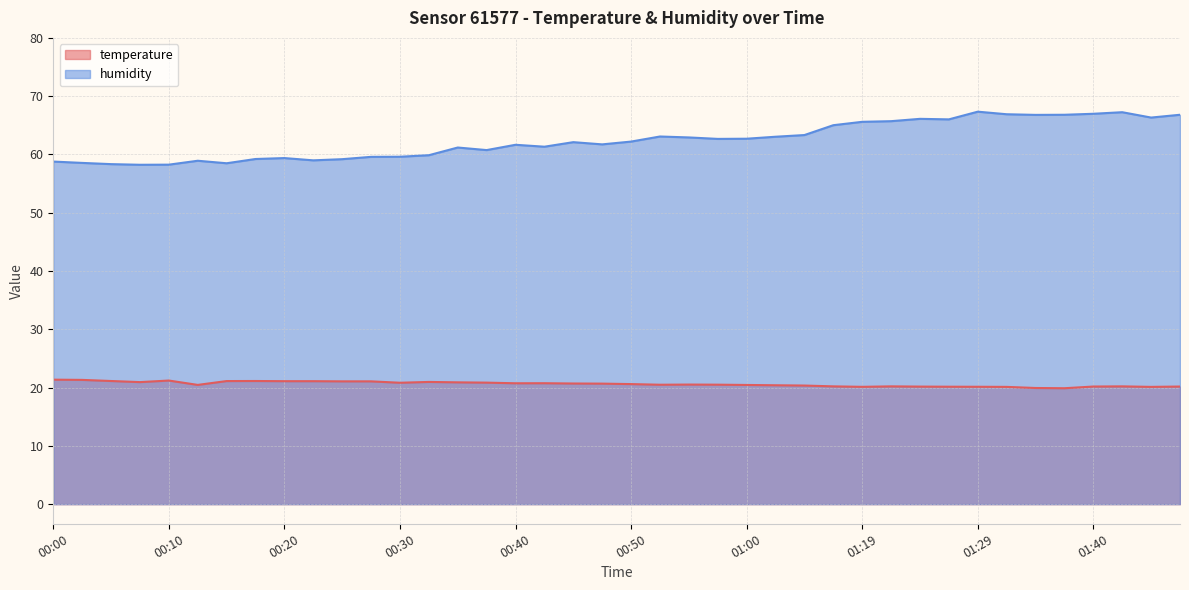

Reading left to right, transcribe all the data shown in this chart.

temperature: 21.4	21.3	21.1	20.9	21.2	20.5	21.1	21.1	21.1	21.1	21.1	21.1	20.8	21.0	20.9	20.9	20.7	20.8	20.7	20.7	20.6	20.5	20.5	20.5	20.4	20.4	20.4	20.2	20.1	20.2	20.2	20.1	20.1	20.1	19.9	19.9	20.2	20.2	20.1	20.2
humidity: 58.8	58.5	58.3	58.2	58.2	58.9	58.5	59.2	59.4	59.0	59.2	59.6	59.6	59.9	61.2	60.8	61.7	61.3	62.1	61.7	62.2	63.1	62.9	62.7	62.7	63.0	63.3	65.0	65.6	65.7	66.1	66.0	67.3	66.9	66.8	66.8	67.0	67.2	66.3	66.8